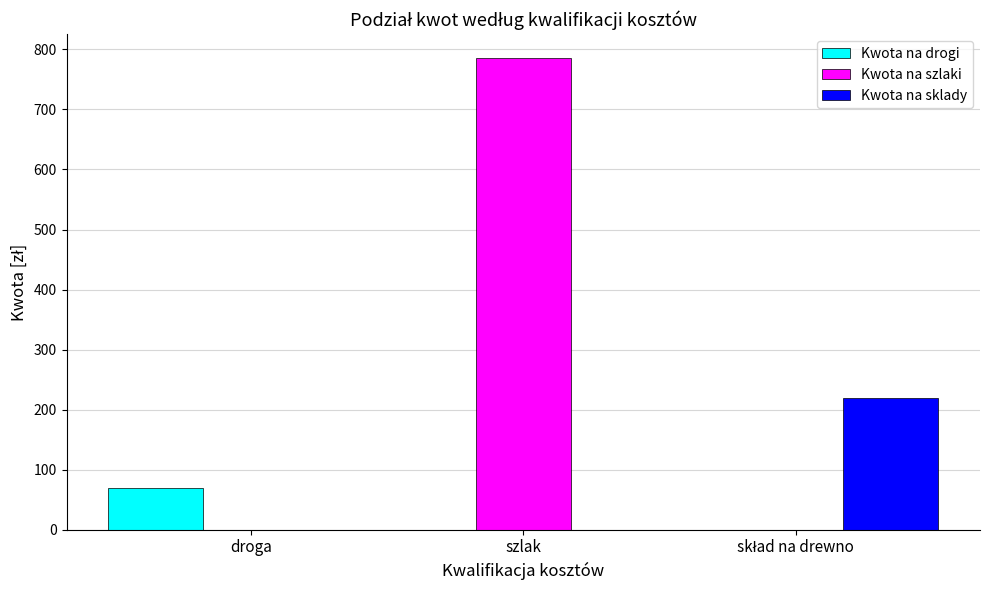

Is it true that Kwota na sklady equals 111 at szlak?

False